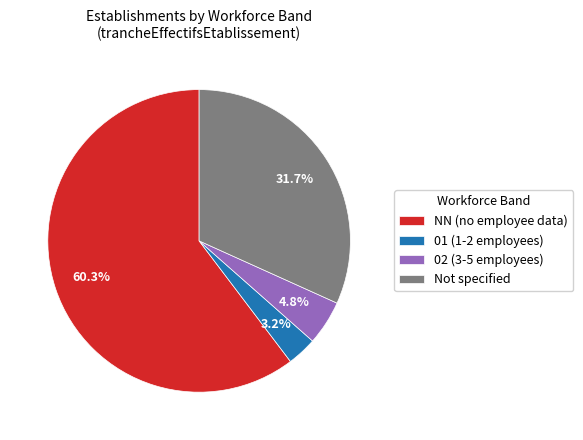

Count the number of slices in the pie.

4